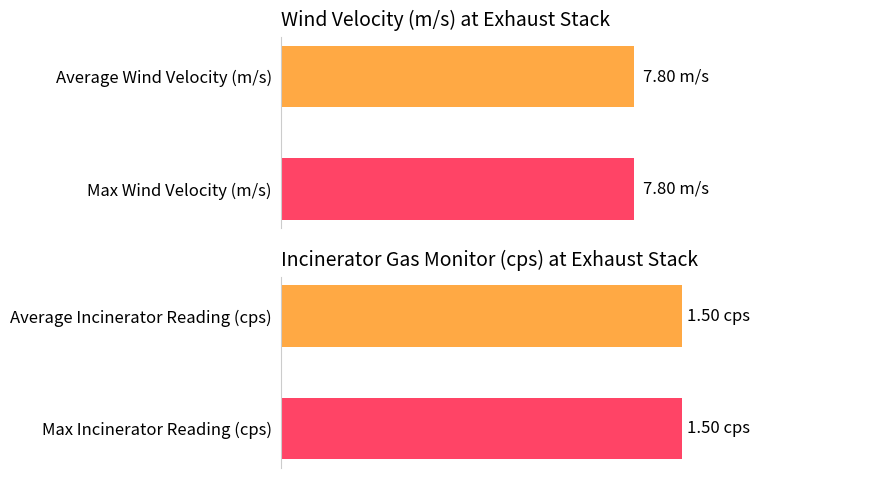

True or false: Average Wind Velocity (m/s) has a value of 6.6 at south-southwest.

False